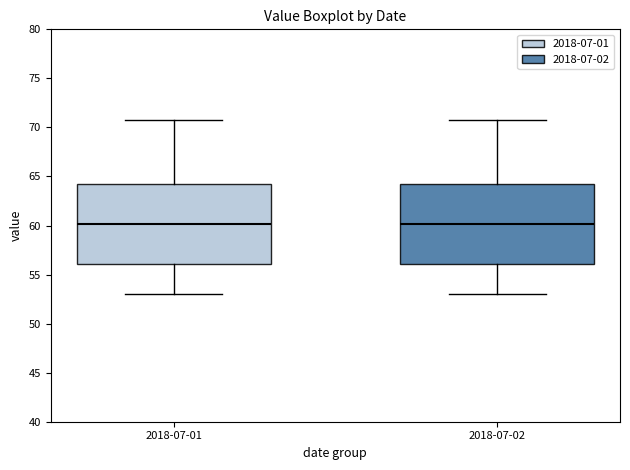

Reading left to right, transcribe this box plot: for each box, give where its median line is, the range the box spans, and where its two whiskers end, as read against the y-axis. The values are not printed on the chart, so give them approximately, as read against the axis.

2018-07-01: median 60, box 56 to 64, whiskers 53 to 71
2018-07-02: median 60, box 56 to 64, whiskers 53 to 71